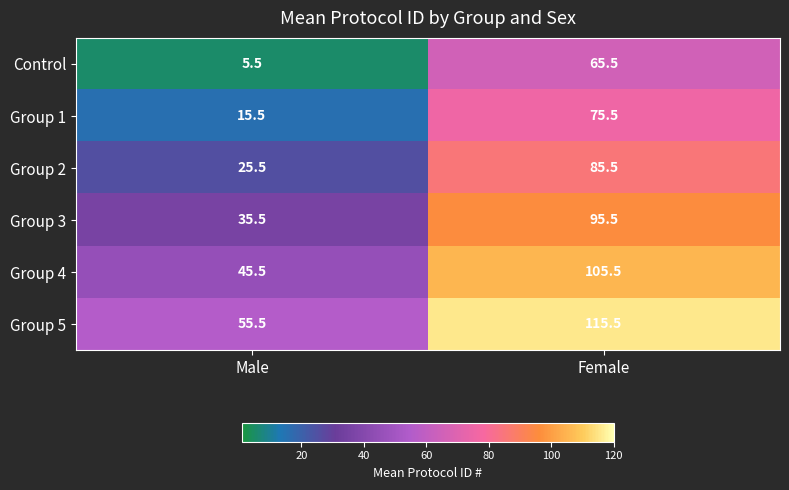

What is the average value of the Group 3 series?

65.5